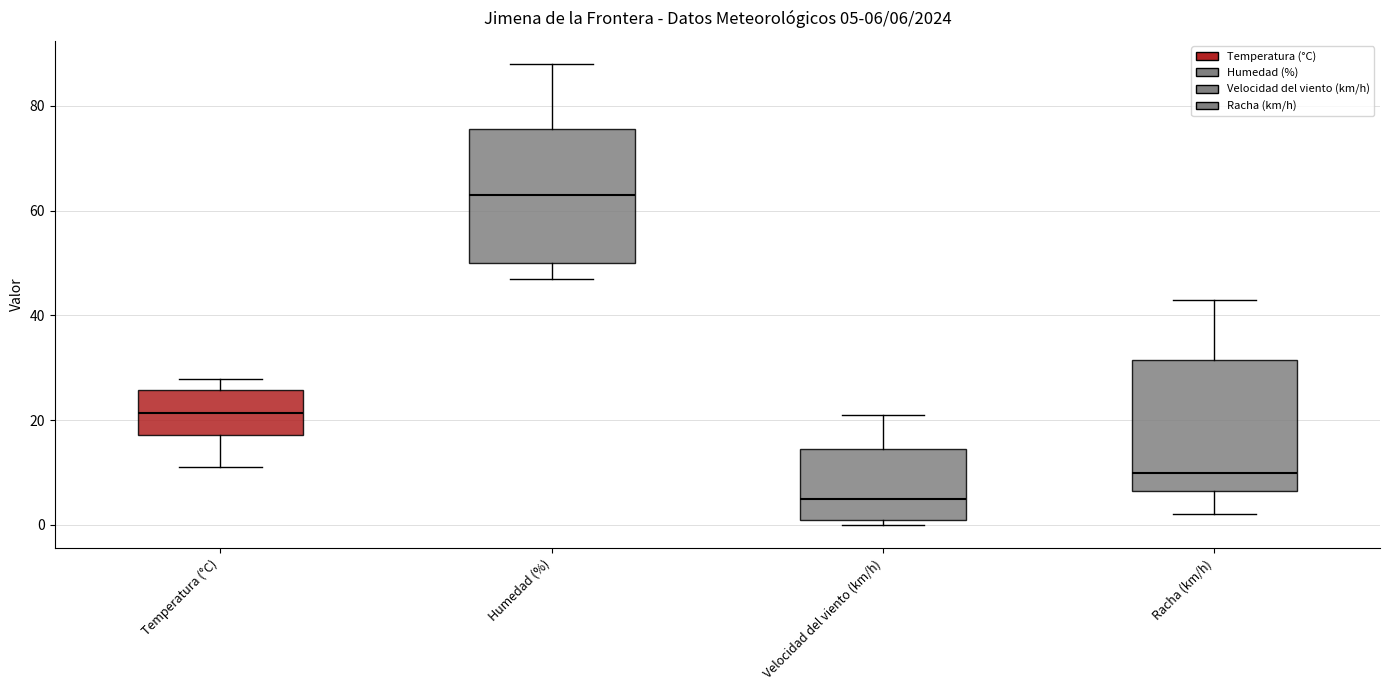

Which box has the lowest median line?

Velocidad del viento (km/h)